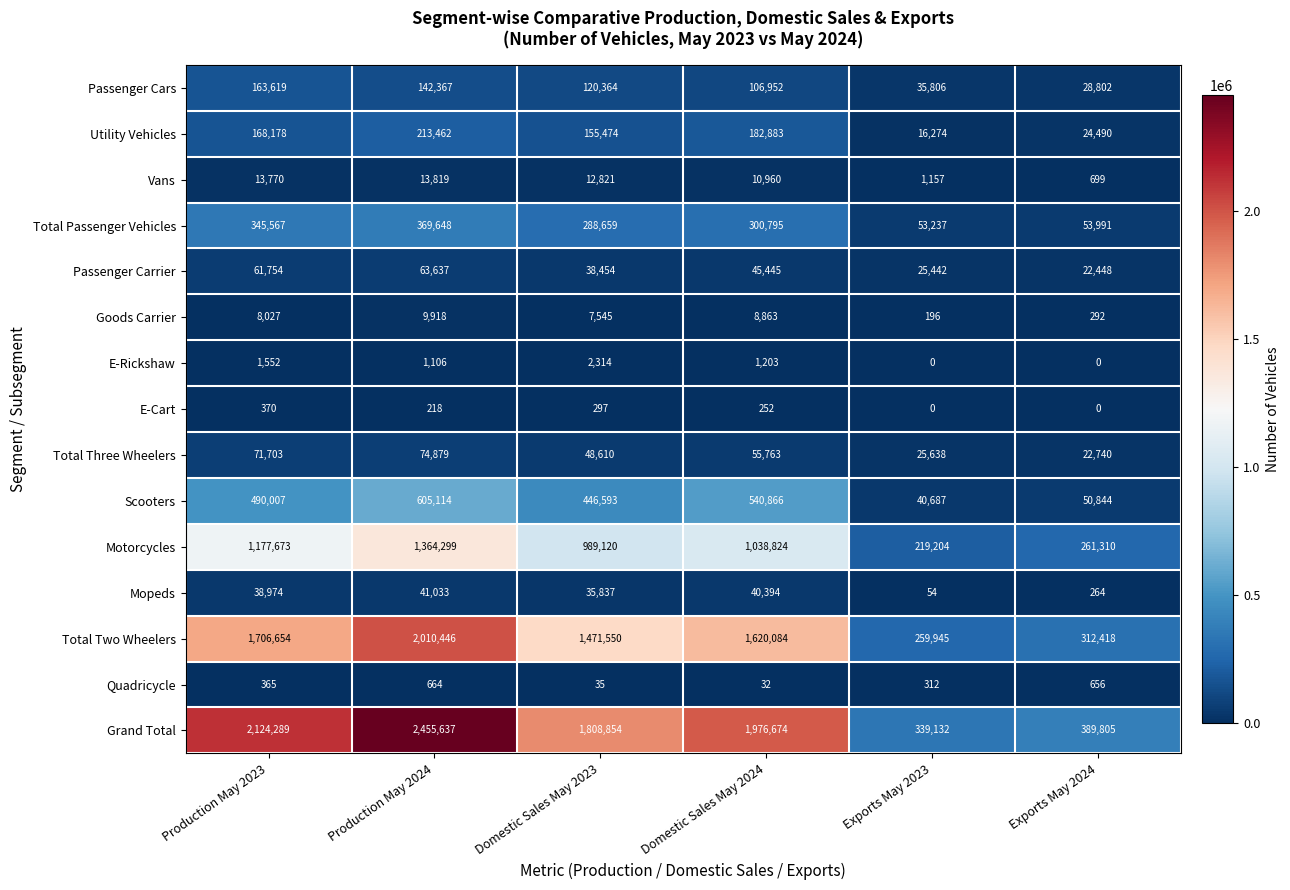

Rank the series by their maximum value, from lowest to highest.

E-Cart, Quadricycle, E-Rickshaw, Goods Carrier, Vans, Mopeds, Passenger Carrier, Total Three Wheelers, Passenger Cars, Utility Vehicles, Total Passenger Vehicles, Scooters, Motorcycles, Total Two Wheelers, Grand Total